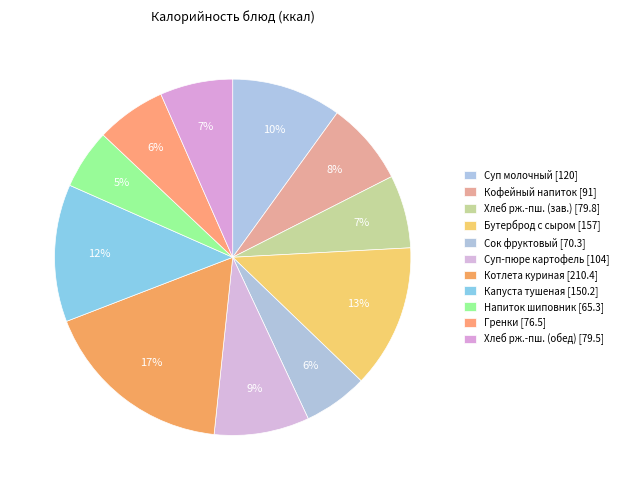

How many segments does this pie chart have?

11